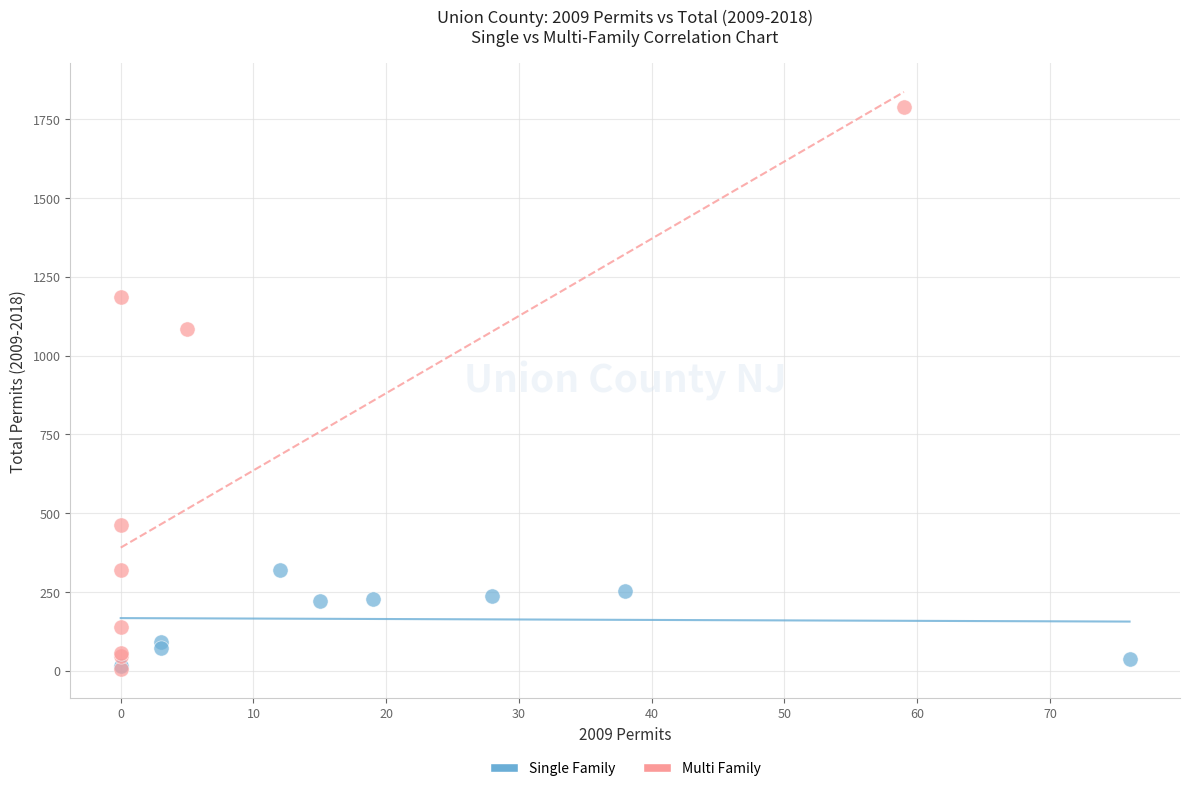

Which series contains the highest Y value?

Multi Family